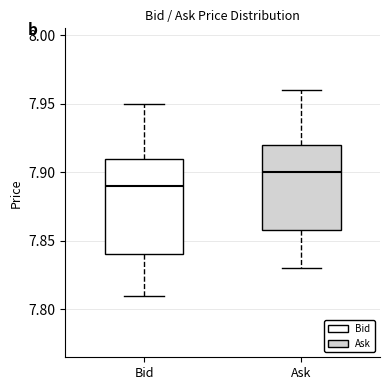

Reading left to right, read every box against the y-axis: the position of its median line, the range the box covers, and the ends of its whiskers. The values are not printed on the chart, so give them approximately, as read against the axis.

Bid: median 7.89, box 7.84 to 7.91, whiskers 7.81 to 7.95
Ask: median 7.90, box 7.86 to 7.92, whiskers 7.83 to 7.96